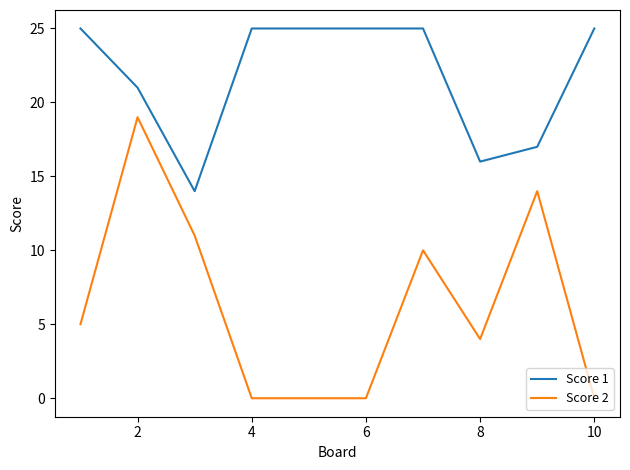

Which series has the largest range (max minus min)?

Score 2